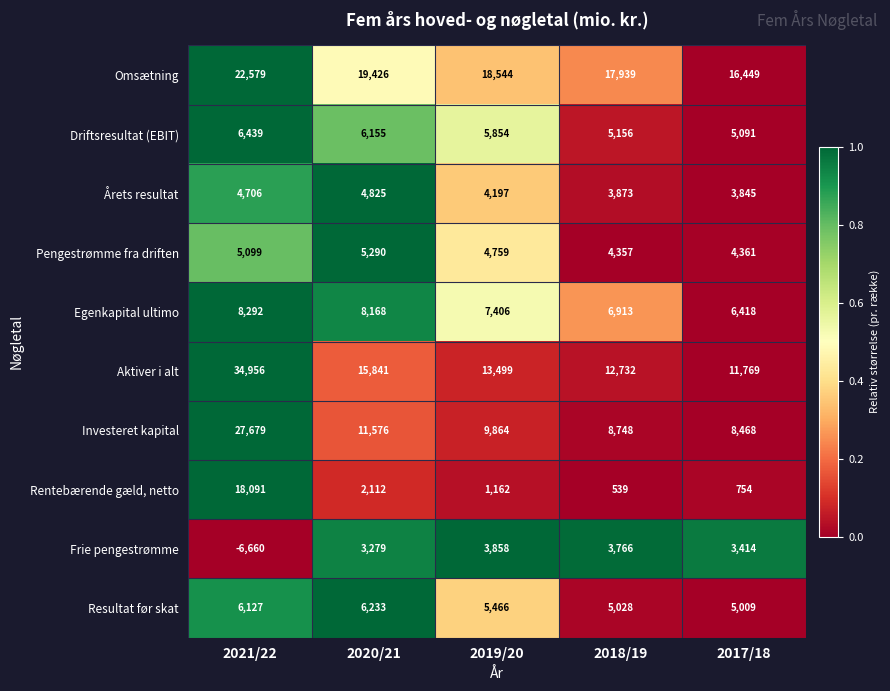

What is the greatest value displayed?

34956